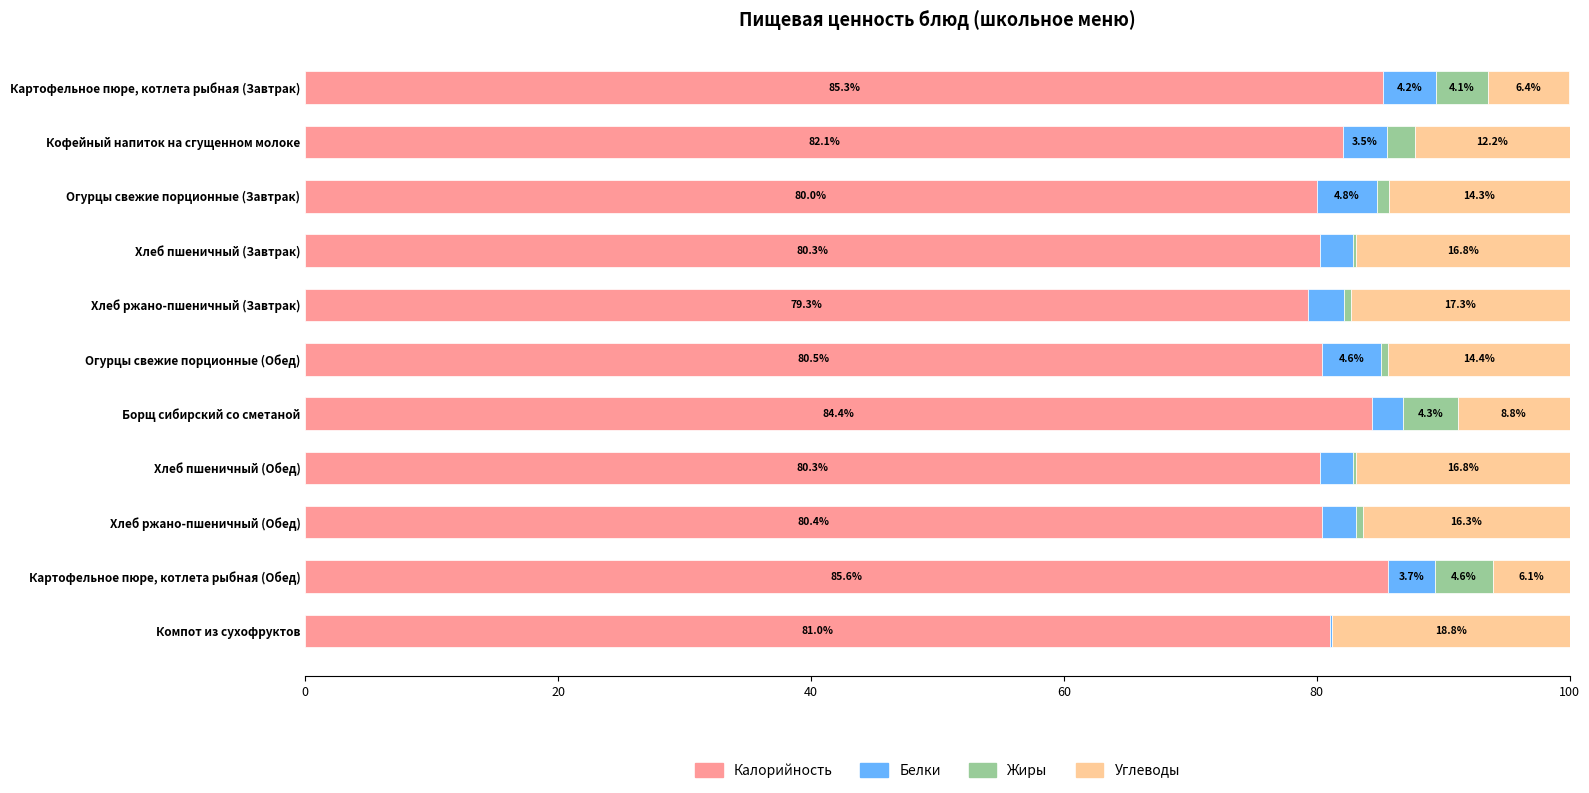

Where is Калорийность nearest to the value 82?

Кофейный напиток на сгущенном молоке